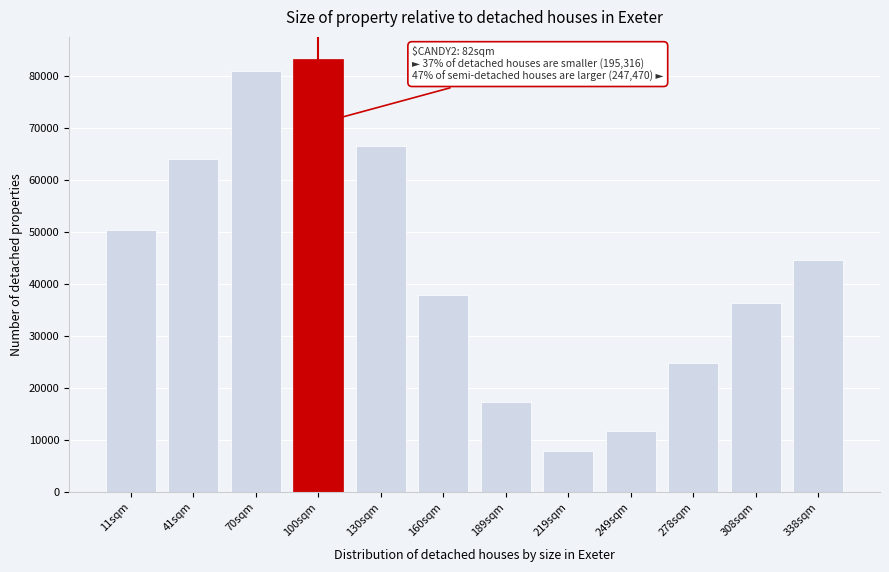

Reading right to left, extract all data points from this chart.

338sqm=44640	308sqm=36311	278sqm=24899	249sqm=11775	219sqm=7980	189sqm=17332	160sqm=37909	130sqm=66624	100sqm=83343	70sqm=80870	41sqm=64115	11sqm=50331